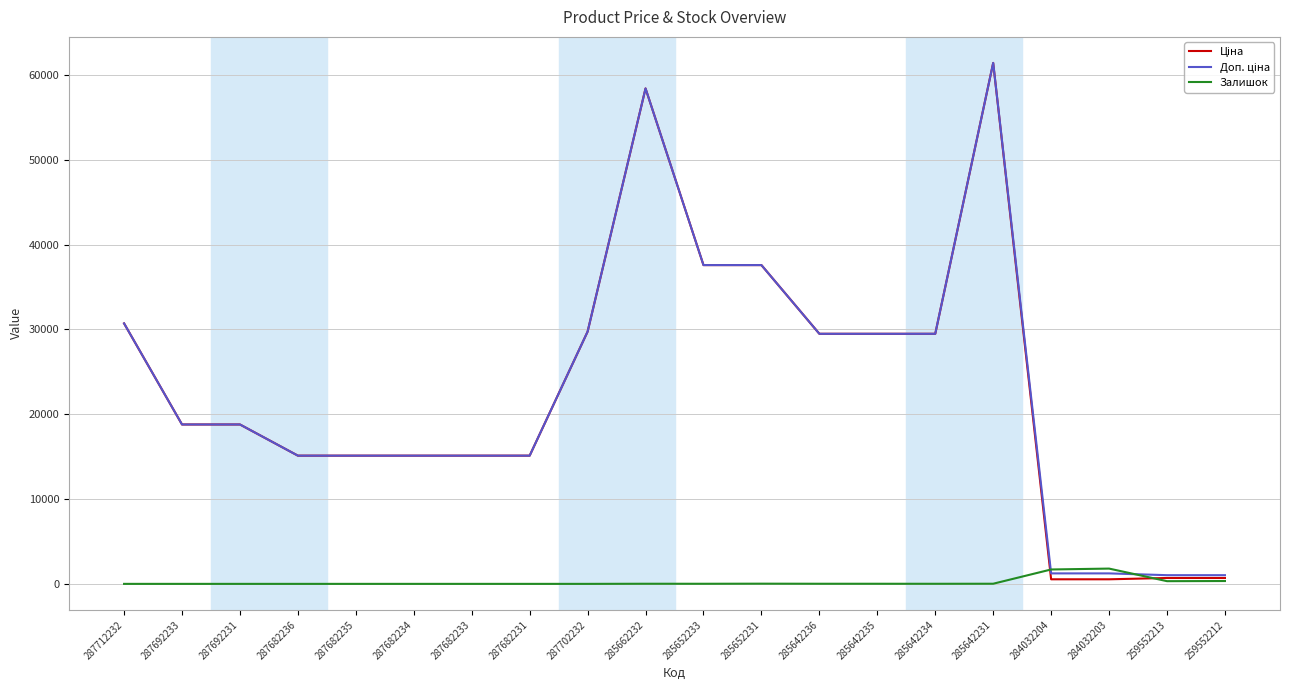

What is the difference between the highest and lowest values at 287682231?

15120.0